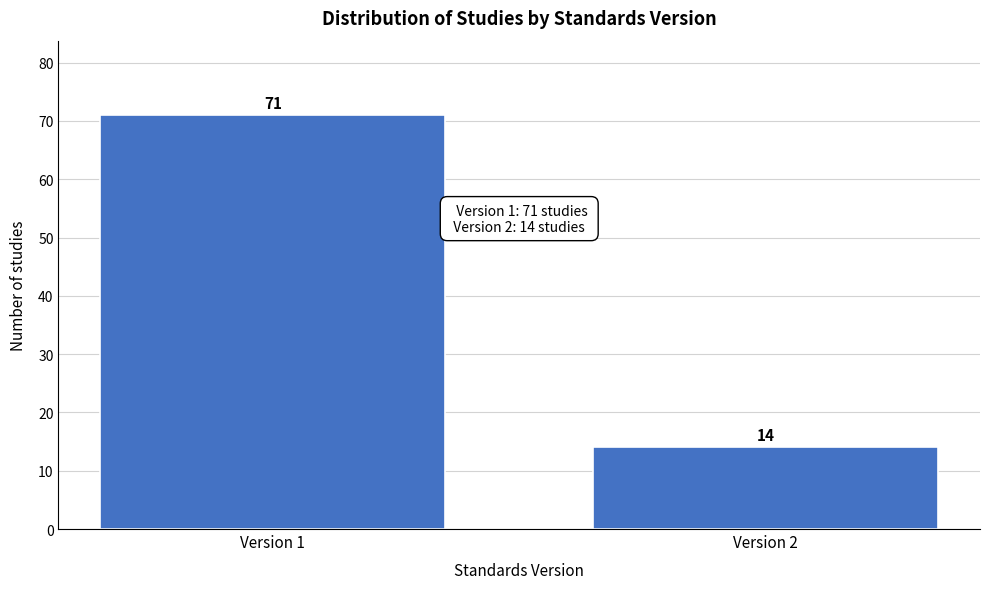

Reading left to right, extract all data points from this chart.

71	14